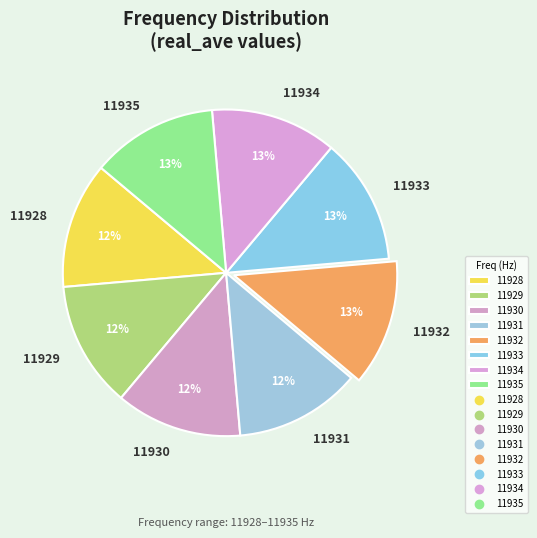

How many slices are in this pie chart?

8